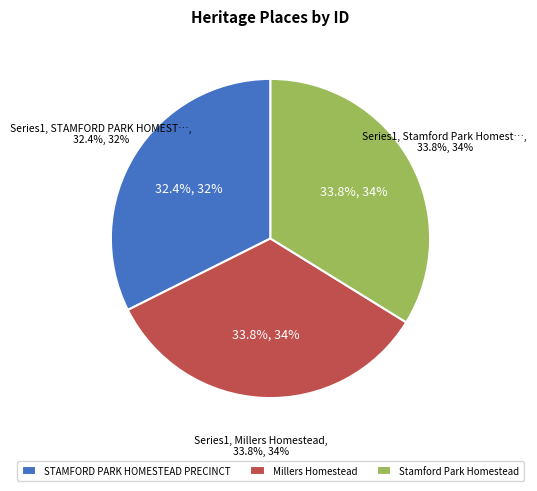

Is there any slice that represents more than half of the pie?

No